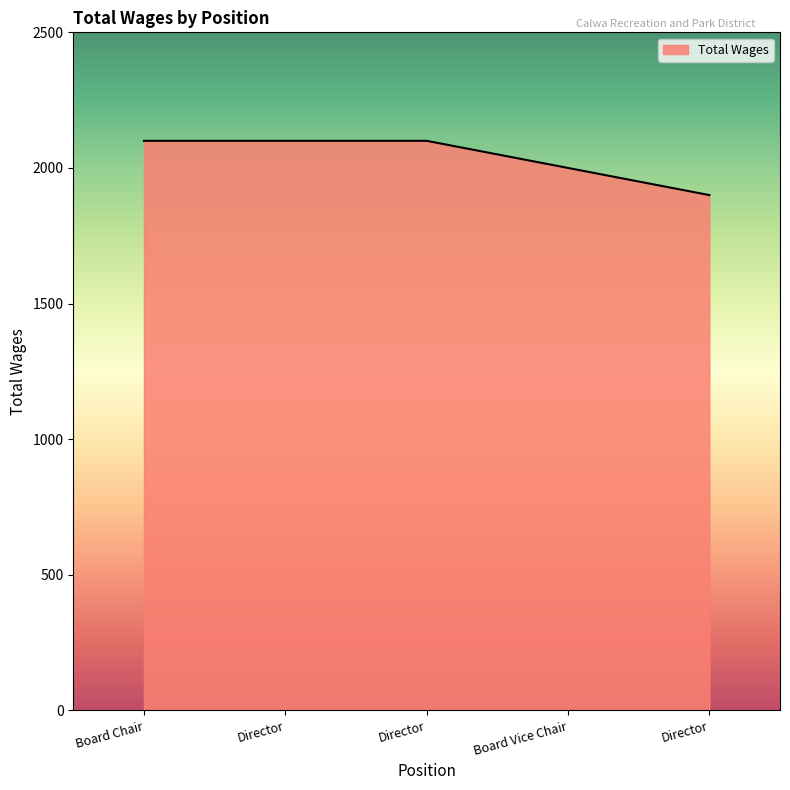

Is it true that the value at Director is 2100?

True